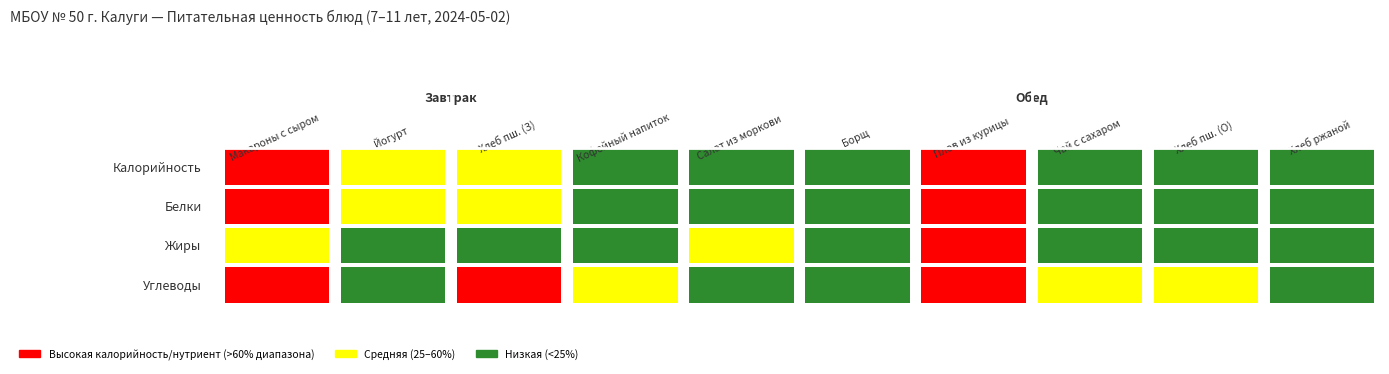

Which has a higher value, 9 or 2?

2